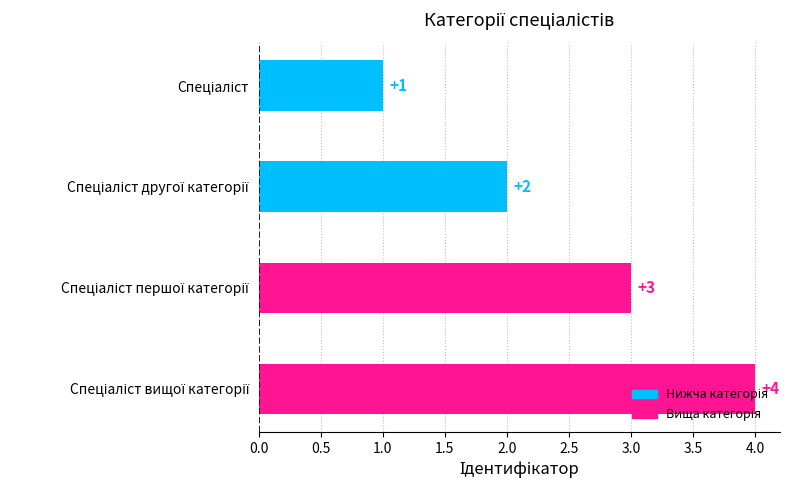

What is the sum of all values?

10